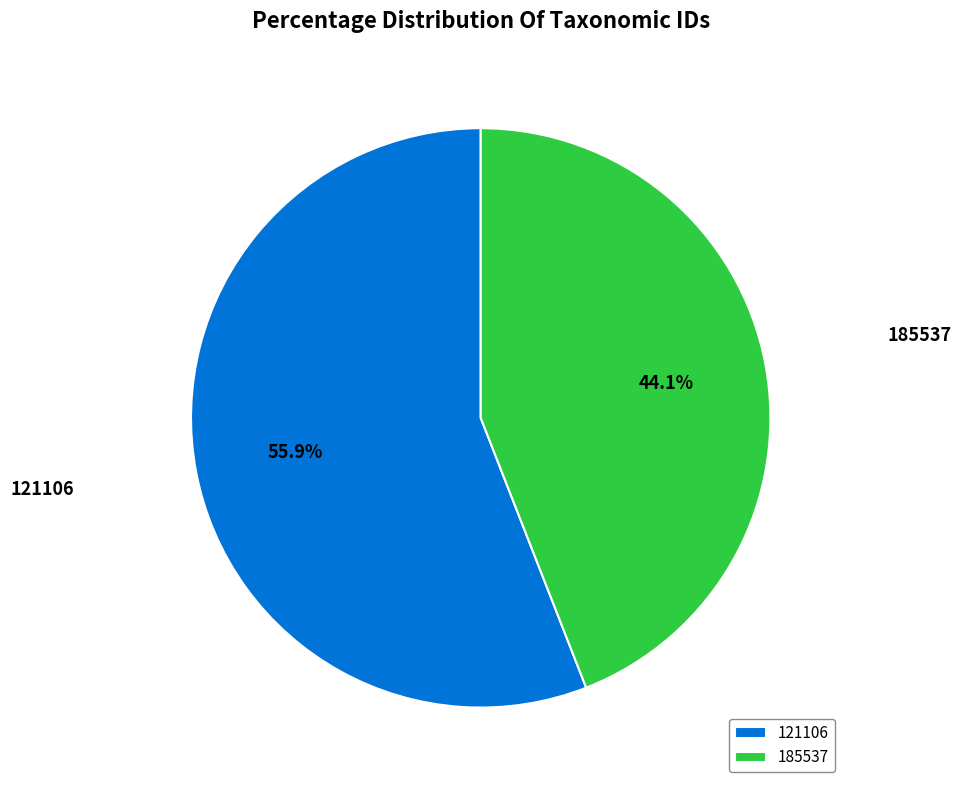

What is the total percentage of 121106 and 185537?

100.0%